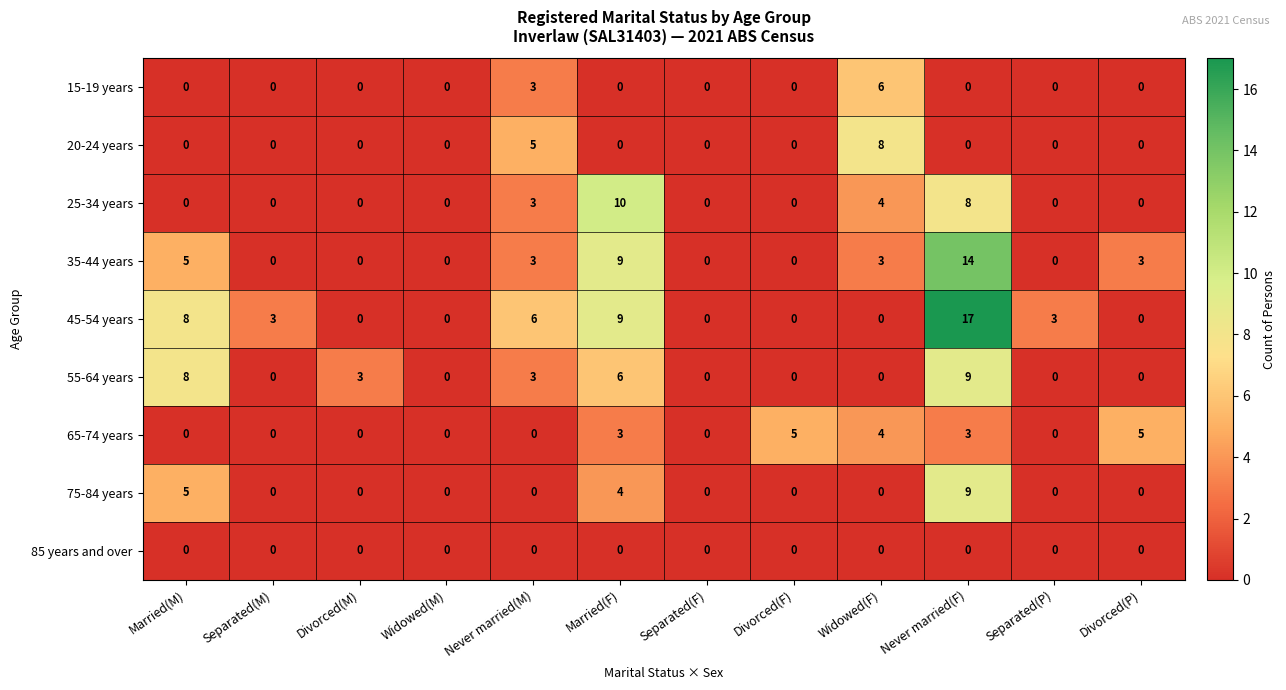

How many data points does each series have?

12